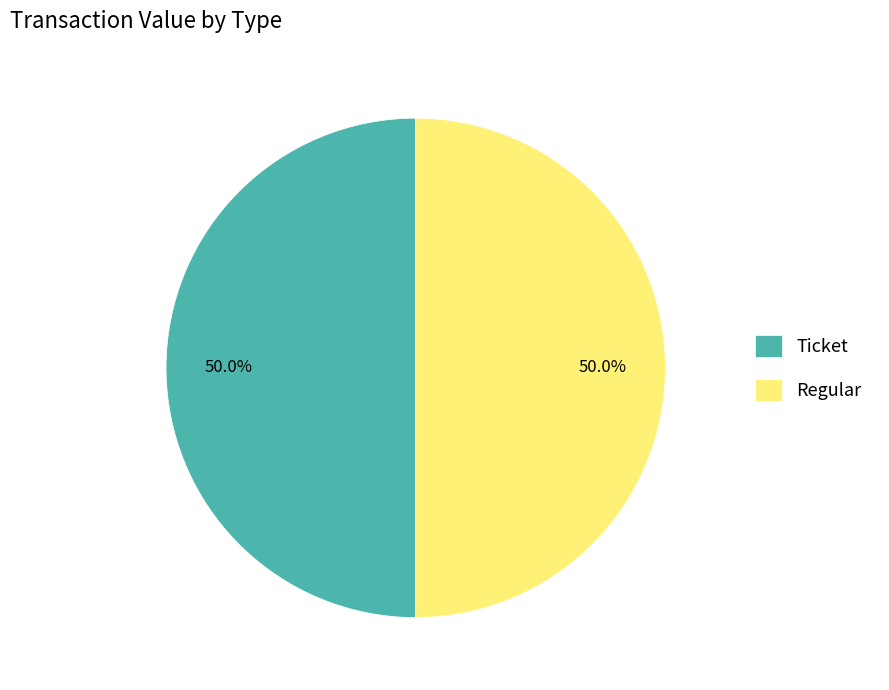

What percentage is NOT represented by Regular?

50.0%